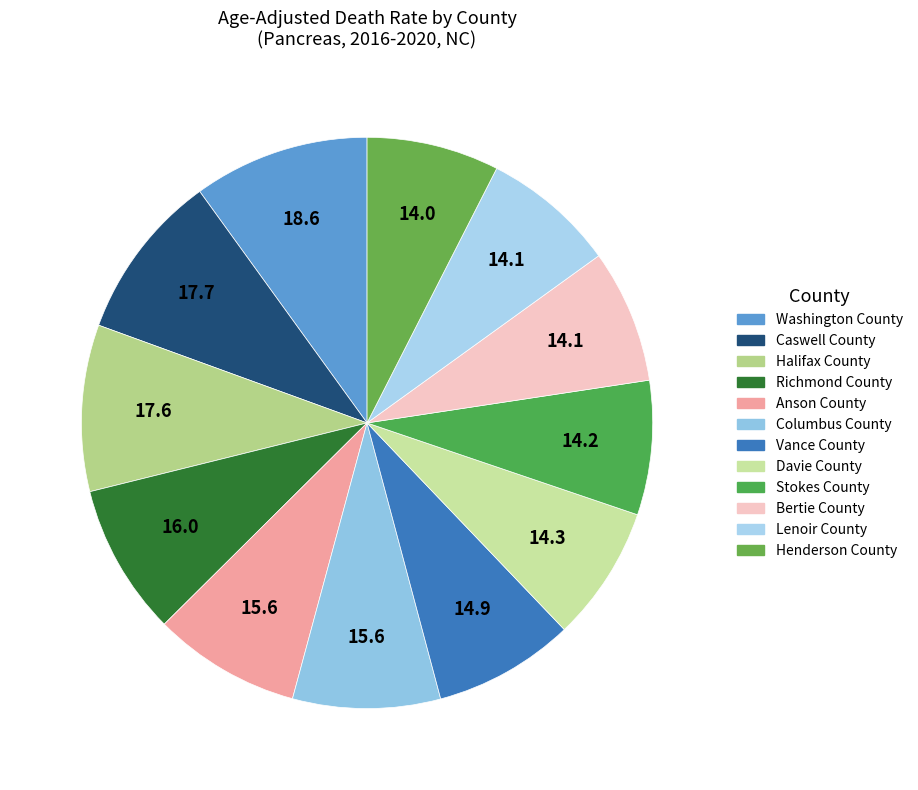

How many segments does this pie chart have?

12